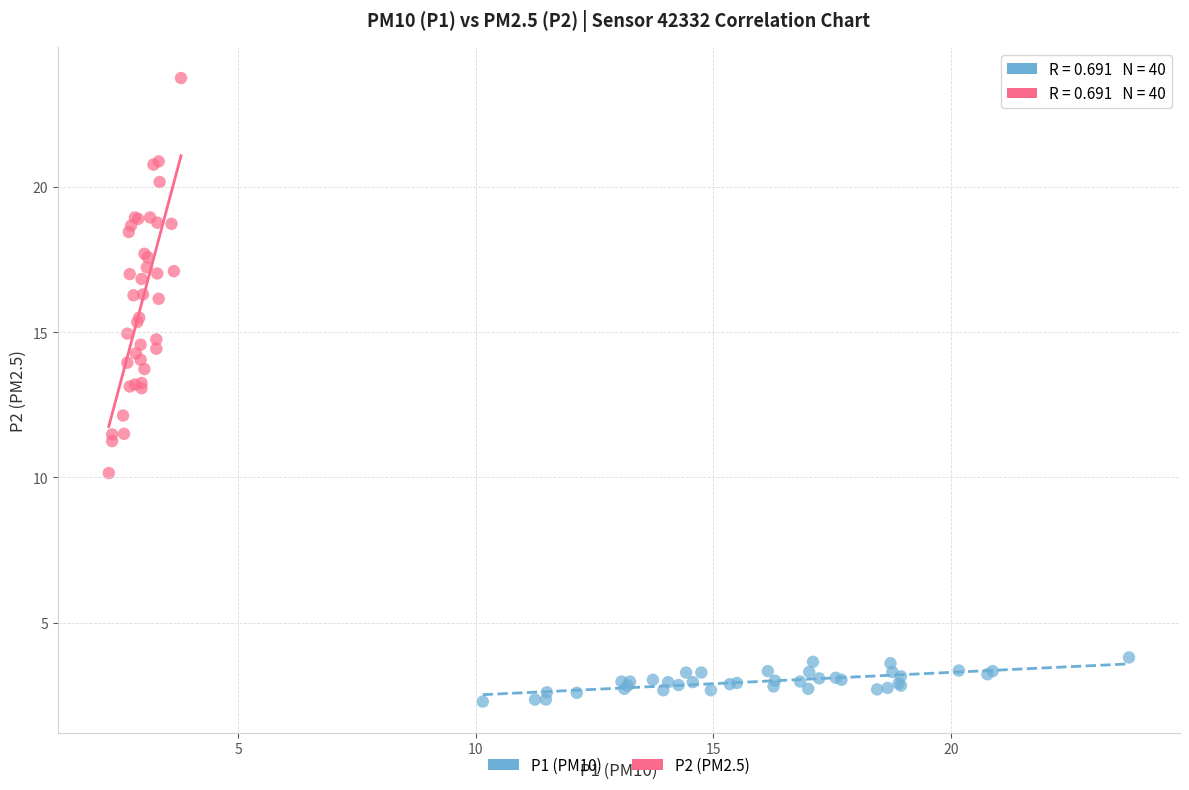

Which series has the widest spread of Y values?

P2 (PM2.5)